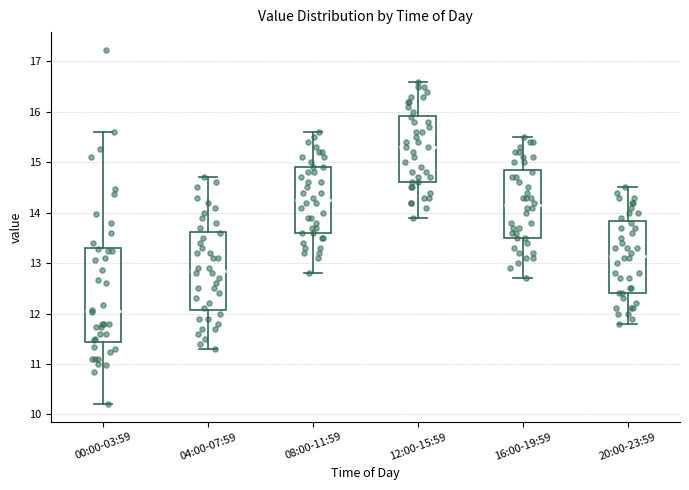

Reading left to right, transcribe this box plot: for each box, give where its median line is, the range the box spans, and where its two whiskers end, as read against the y-axis. The values are not printed on the chart, so give them approximately, as read against the axis.

00:00-03:59: median 12.1, box 11.4 to 13.3, whiskers 10.2 to 15.6
04:00-07:59: median 12.9, box 12.1 to 13.6, whiskers 11.3 to 14.7
08:00-11:59: median 14.3, box 13.6 to 14.9, whiskers 12.8 to 15.6
12:00-15:59: median 15.3, box 14.6 to 15.9, whiskers 13.9 to 16.6
16:00-19:59: median 14.2, box 13.5 to 14.9, whiskers 12.7 to 15.5
20:00-23:59: median 13.2, box 12.4 to 13.8, whiskers 11.8 to 14.5